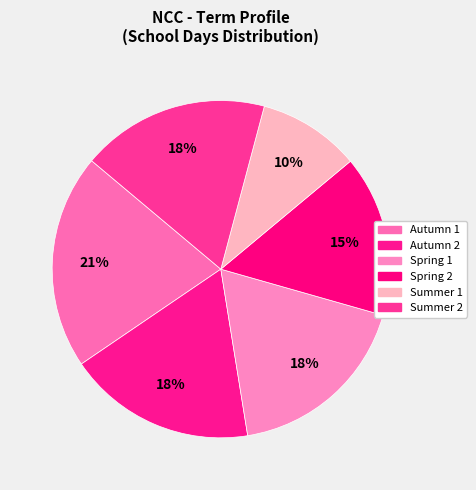

How many slices are in this pie chart?

6